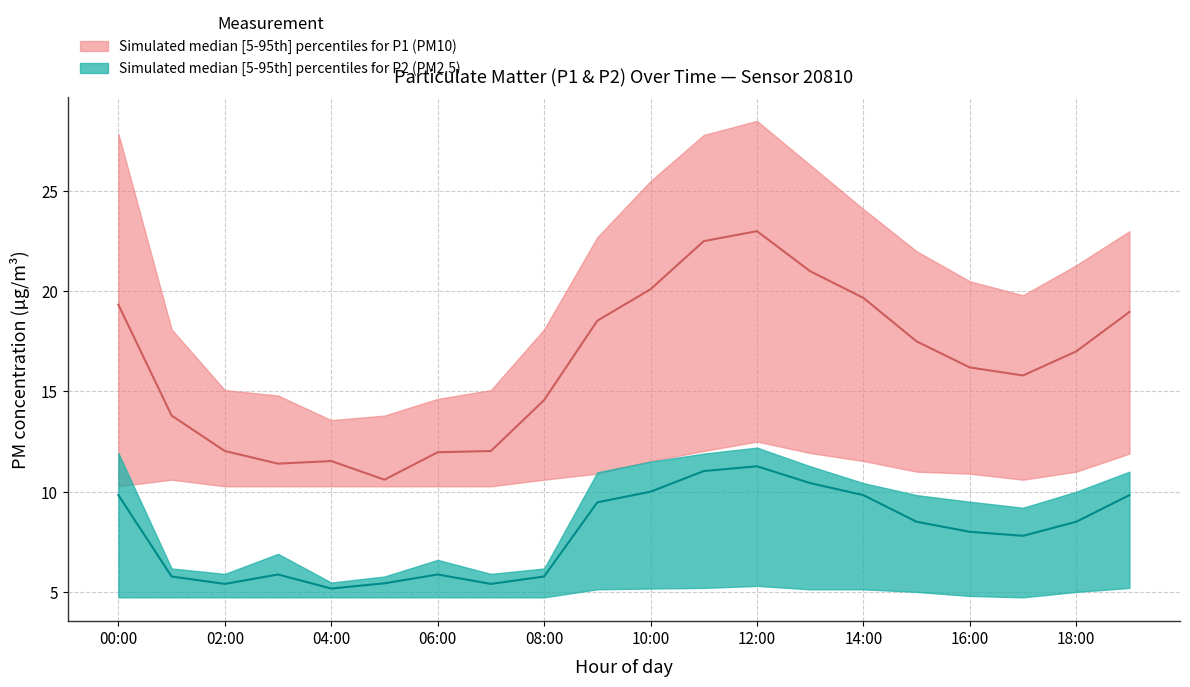

Is it true that P1_upper equals 27.9 at 00:00?

True